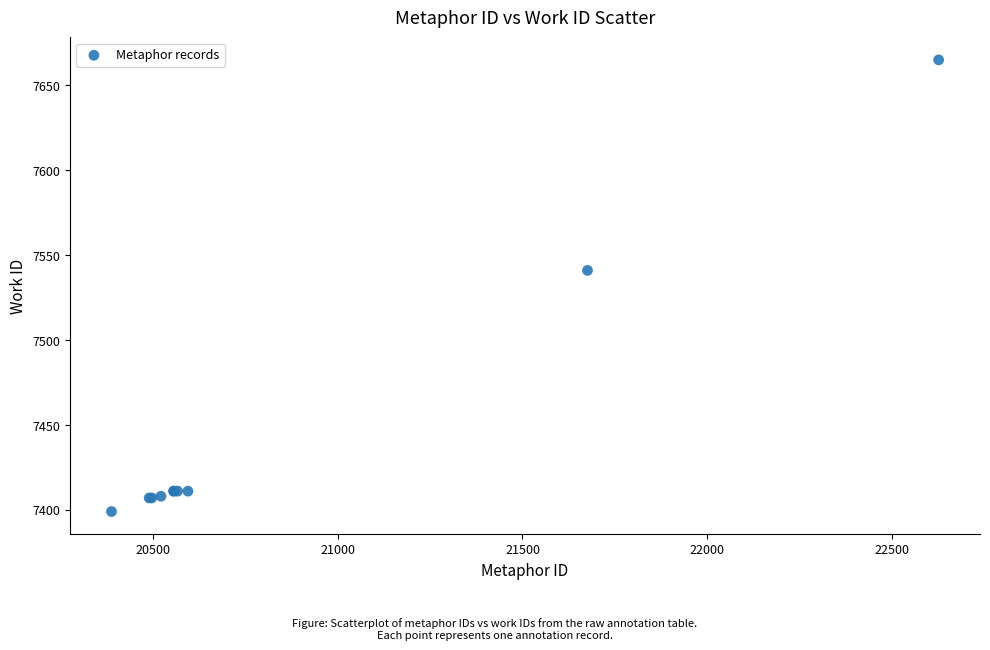

What Y value in the scatter plot is closest to 7532?

7541